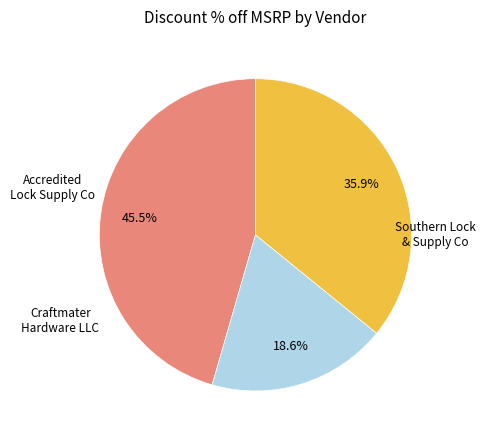

Is there a majority slice in this chart?

No